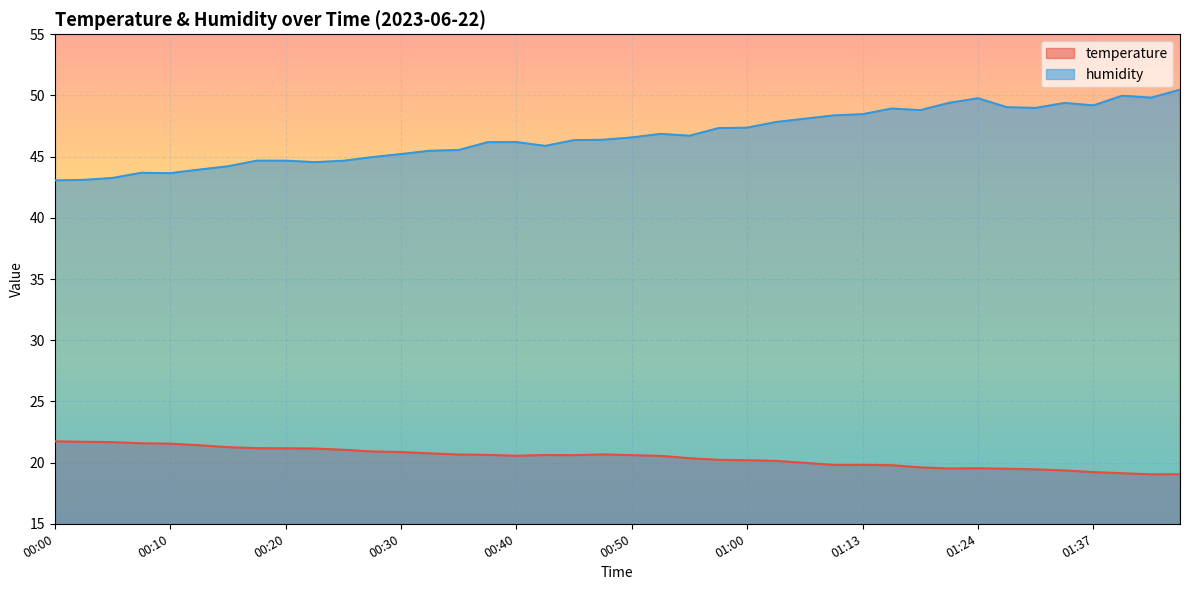

What is the label of the 11th point from the left?

00:25